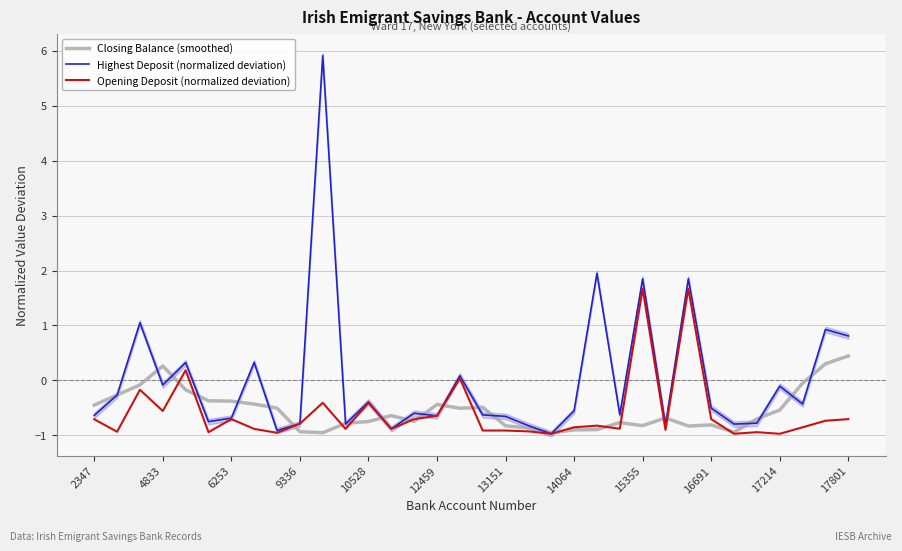

What is the smallest value displayed?

-1.0